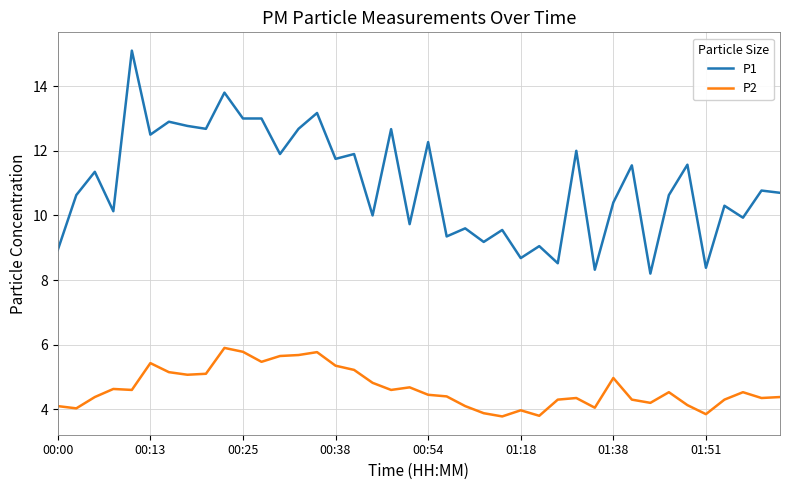

Which series has the largest total across all categories?

P1